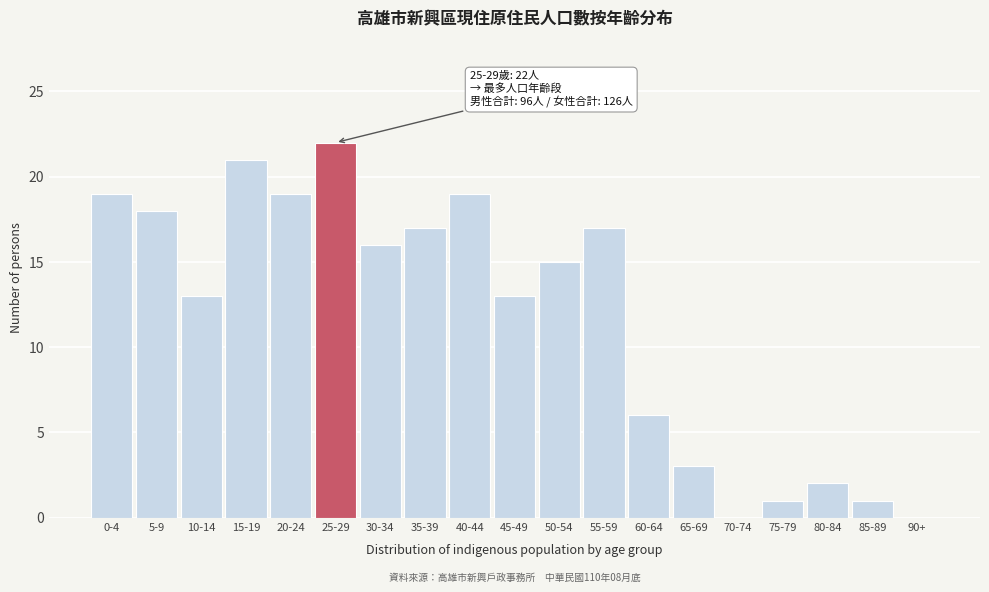

Reading left to right, extract all data points from this chart.

0-4=19	5-9=18	10-14=13	15-19=21	20-24=19	25-29=22	30-34=16	35-39=17	40-44=19	45-49=13	50-54=15	55-59=17	60-64=6	65-69=3	70-74=0	75-79=1	80-84=2	85-89=1	90+=0